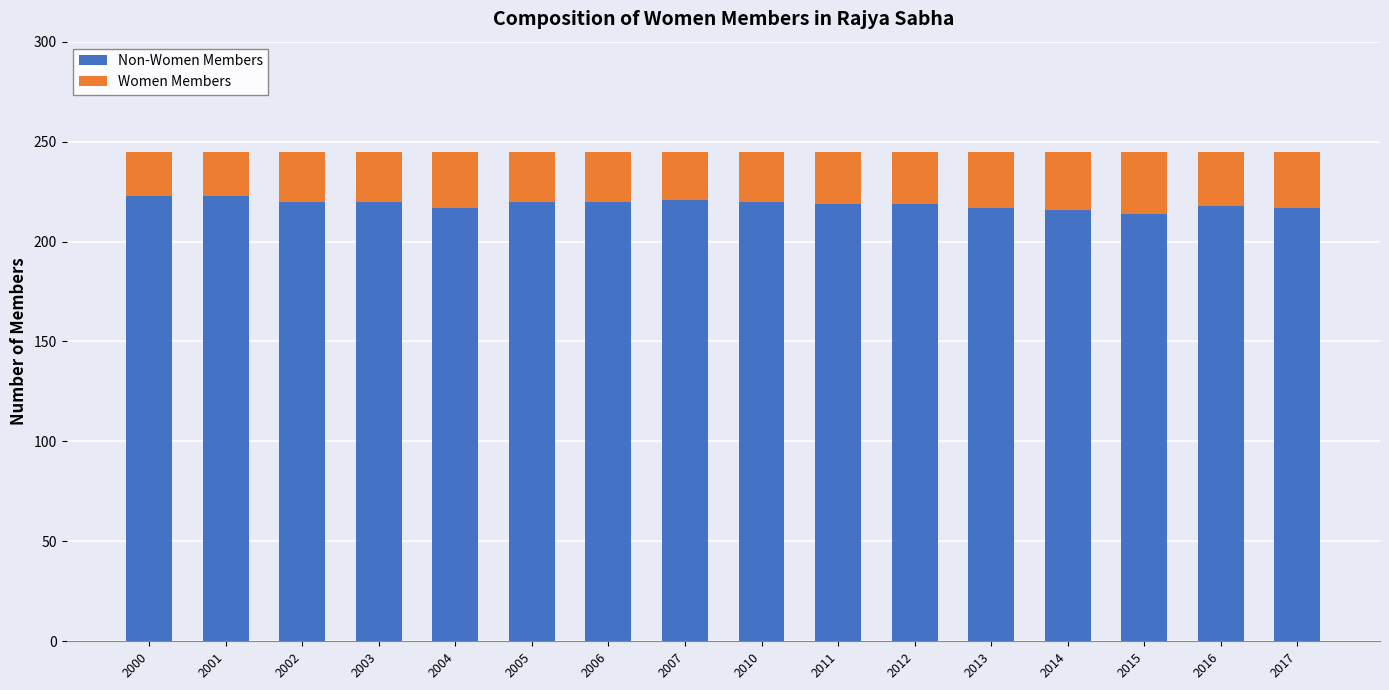

What is the total value across all series at 2005?

245